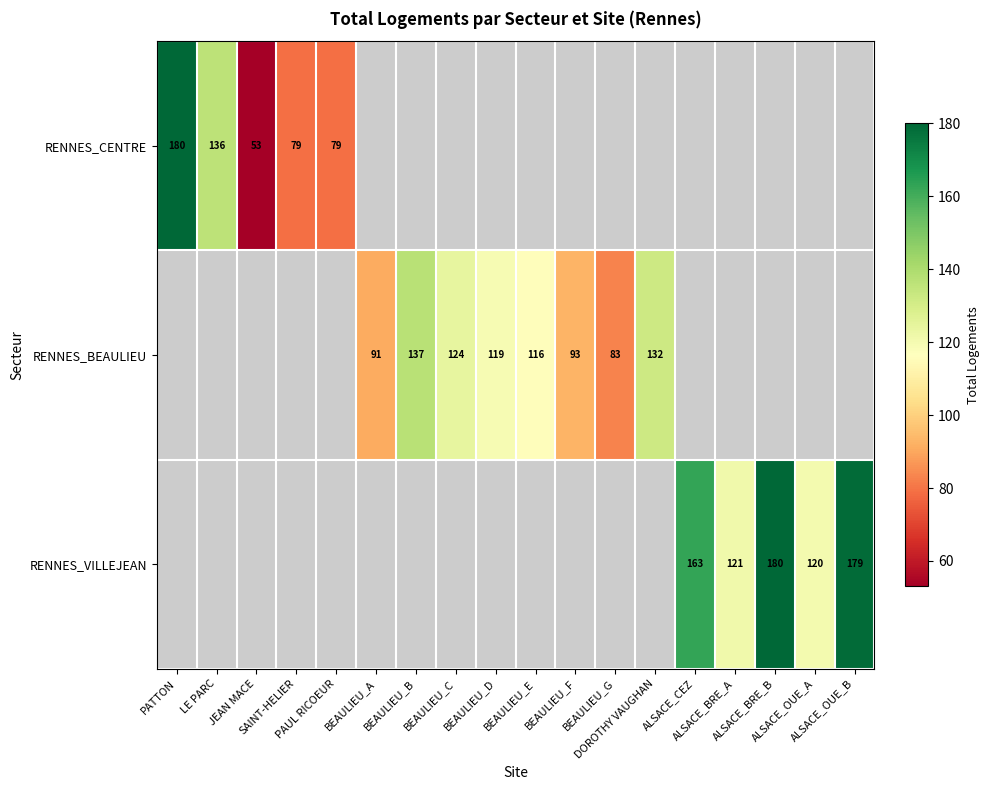

Which category has the highest value across all series?

PATTON